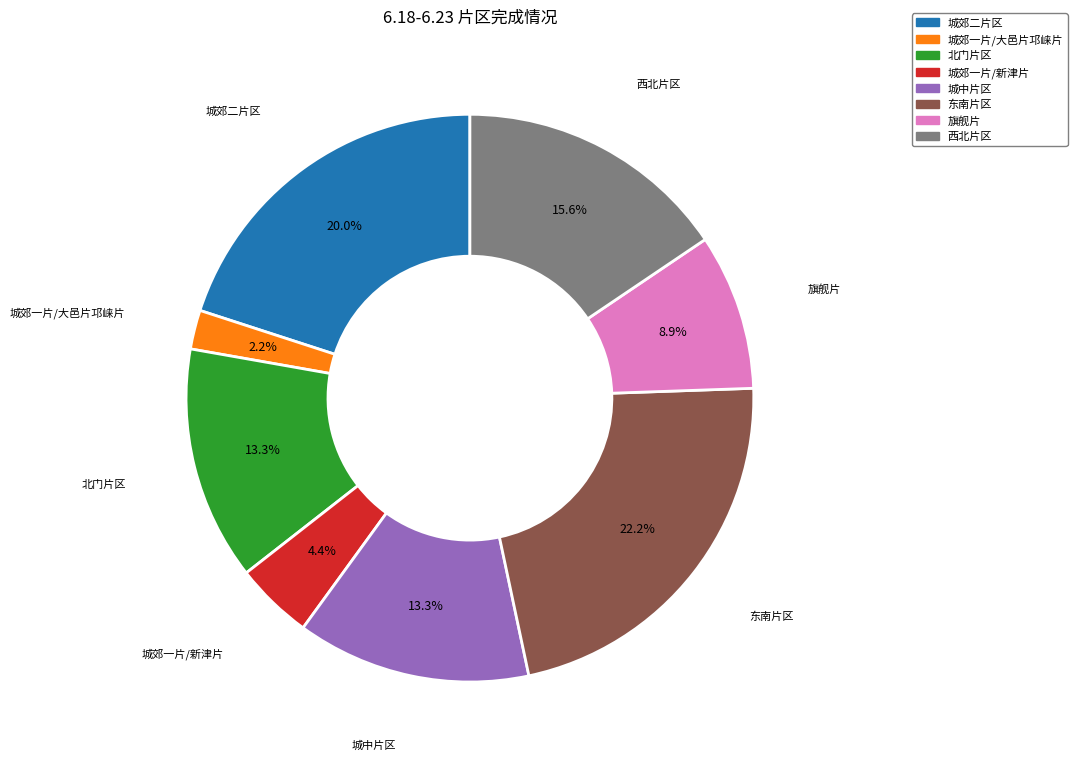

Is the sum of 城中片区 and 北门片区 greater than half?

No